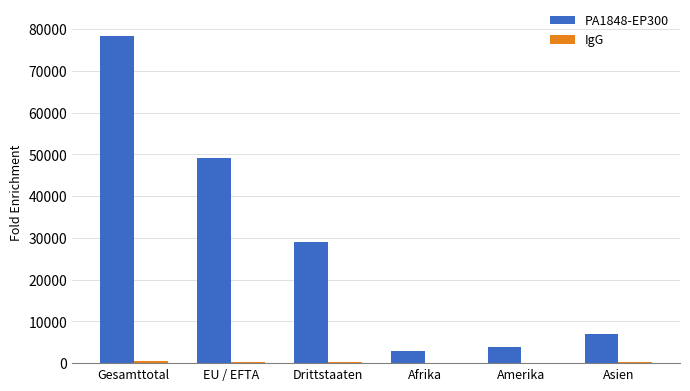

At which category is the sum across all series the highest?

Gesamttotal